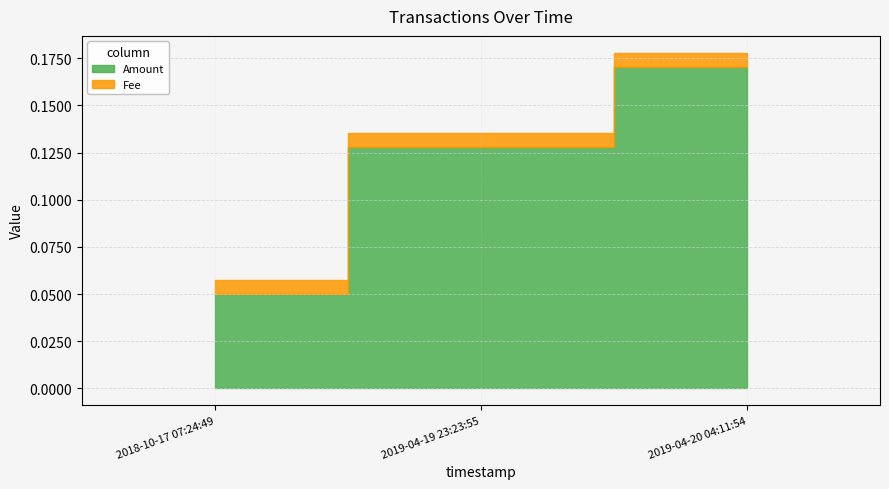

Which series has the widest spread of values?

Amount